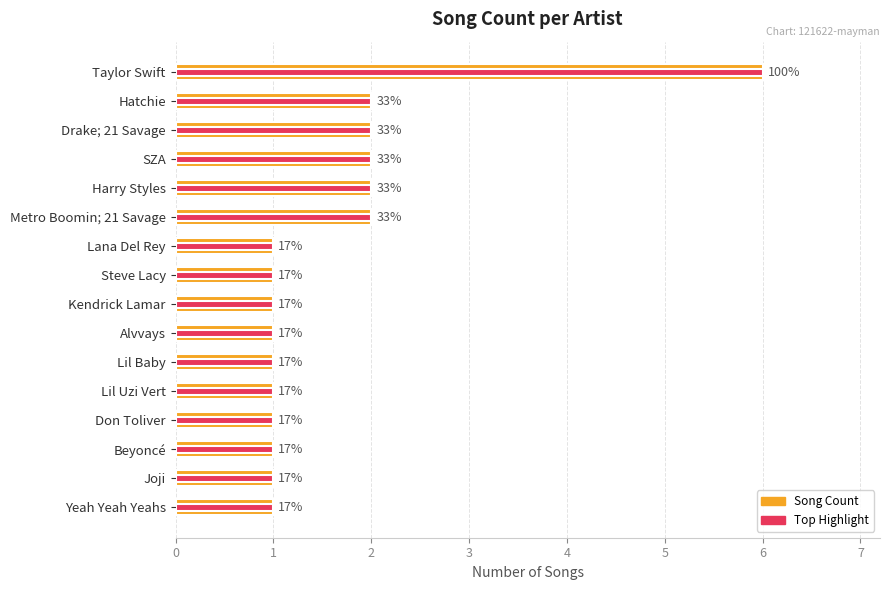

What is the minimum value shown in the chart?

1